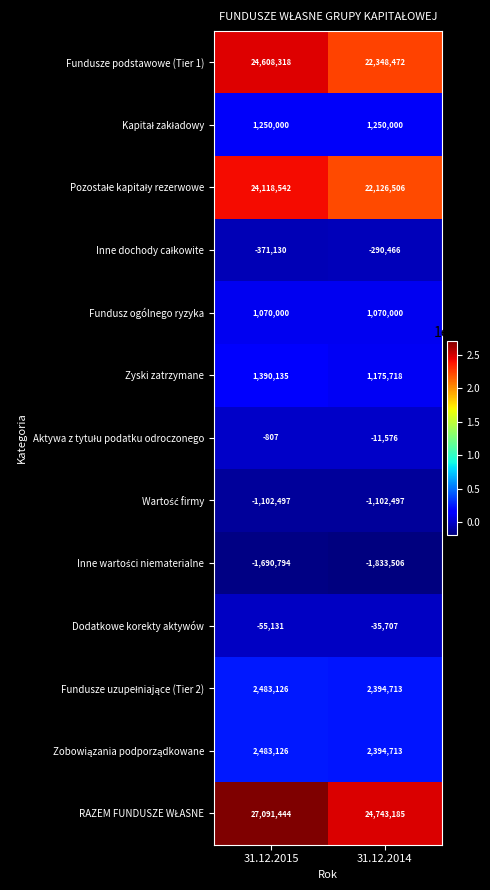

What is the maximum value shown in the chart?

27091444